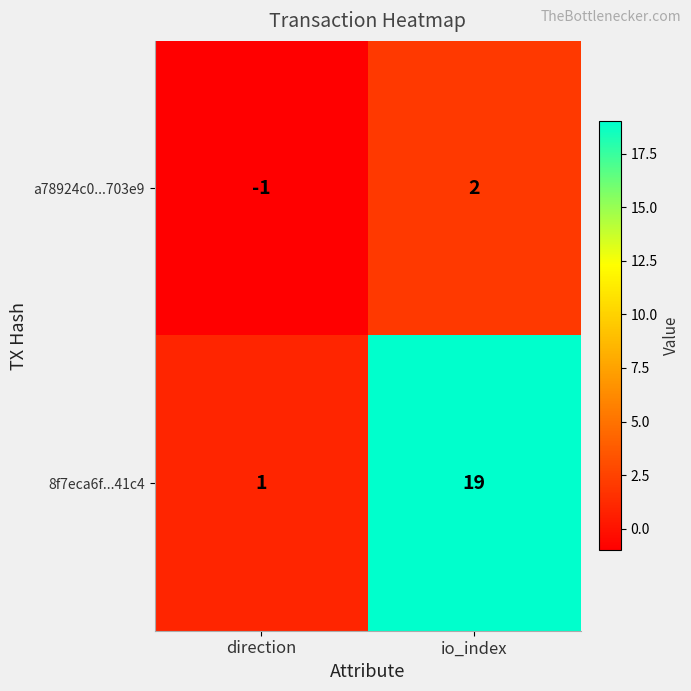

At which label is 8f7eca6f...41c4 closest to 10?

direction